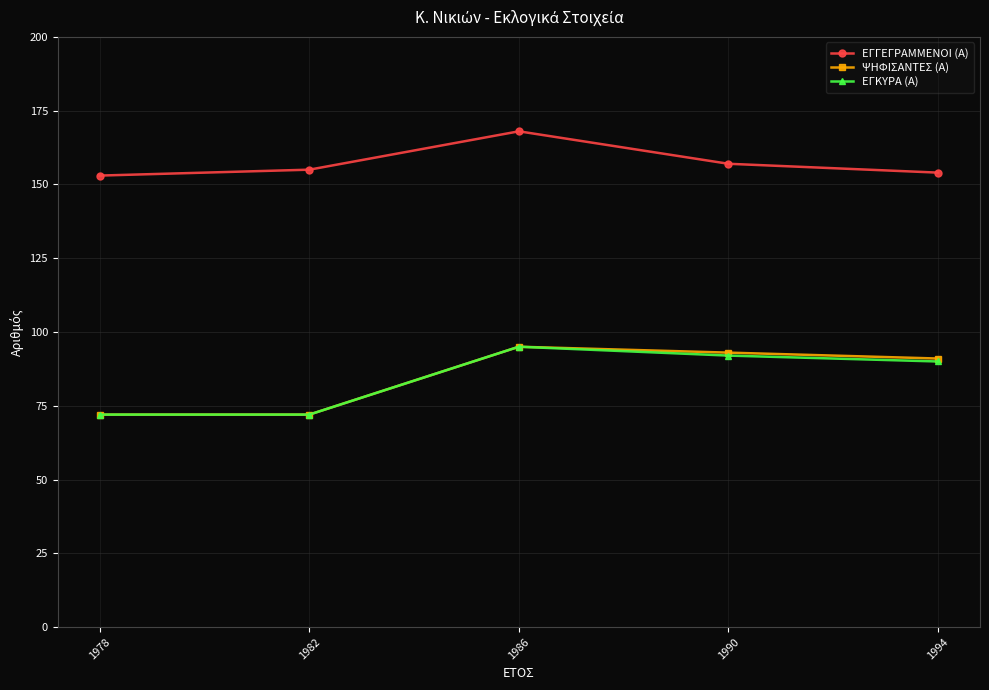

What is the maximum value for ΕΓΓΕΓΡΑΜΜΕΝΟΙ (Α)?

168